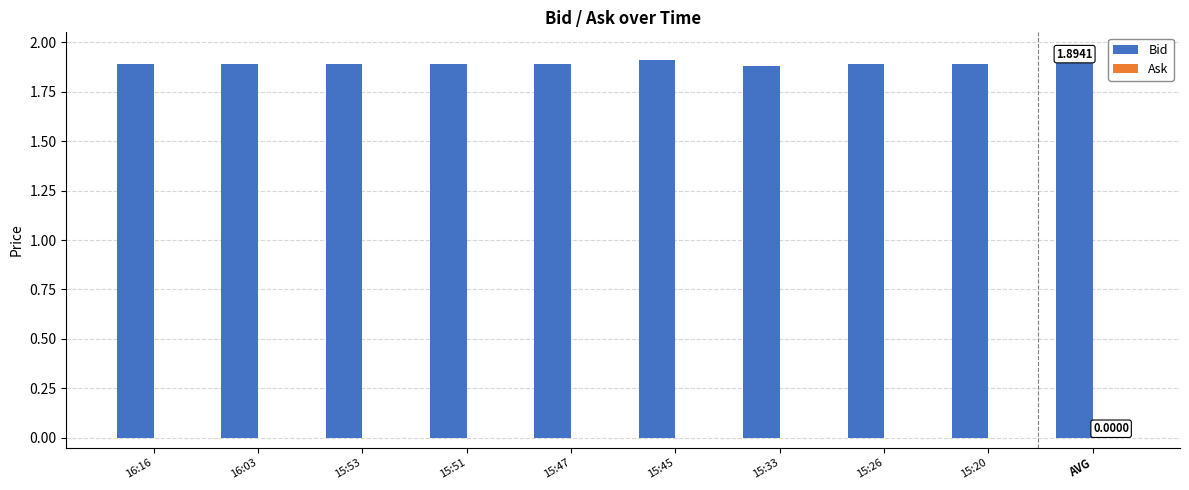

Count the number of data series in this chart.

1